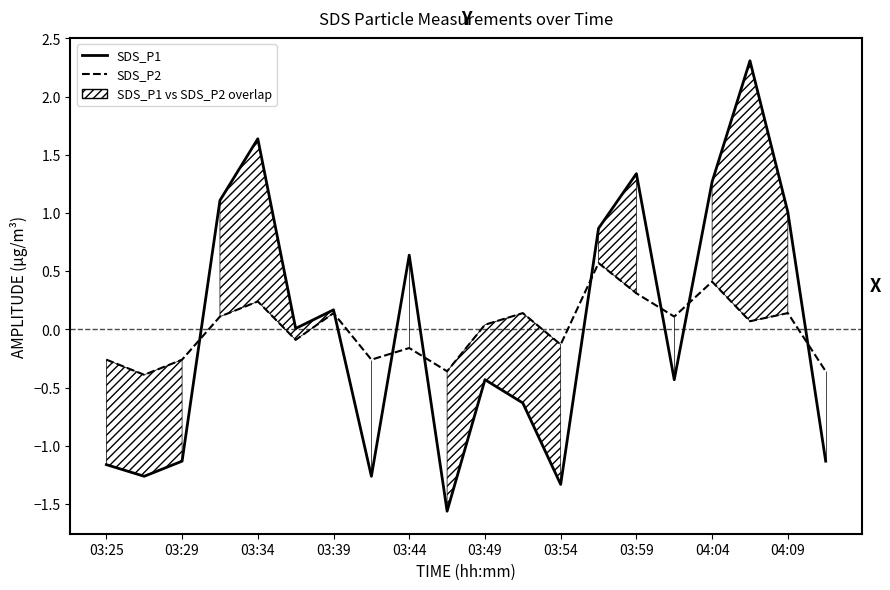

How many data points in SDS_P2 are above 0?

11